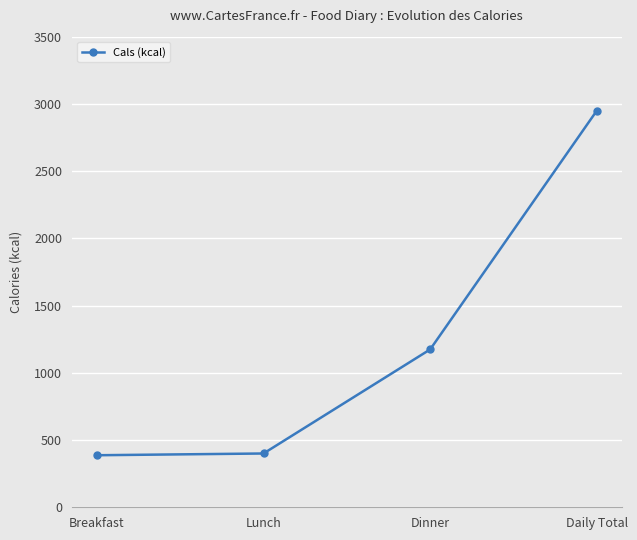

True or false: the data has more than 2 interior local peaks.

False